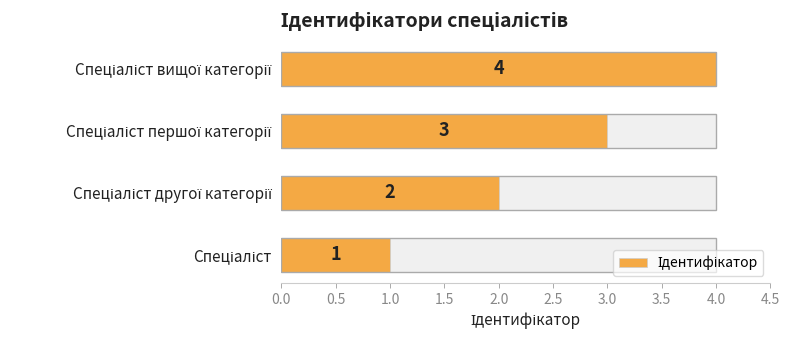

What is the difference between the maximum and second lowest values?

2